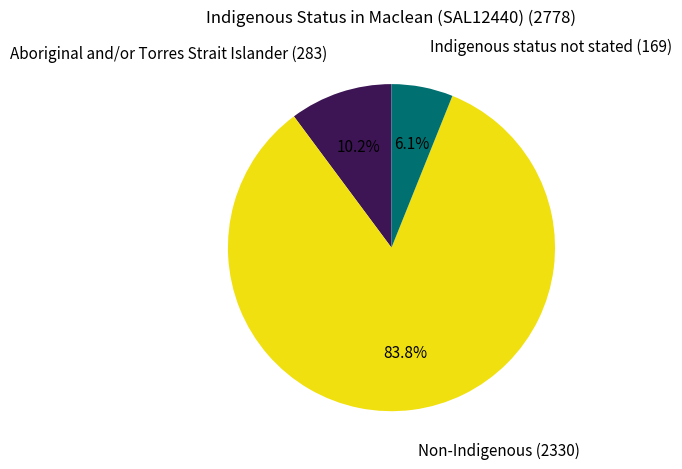

Does any single category account for the majority?

Yes